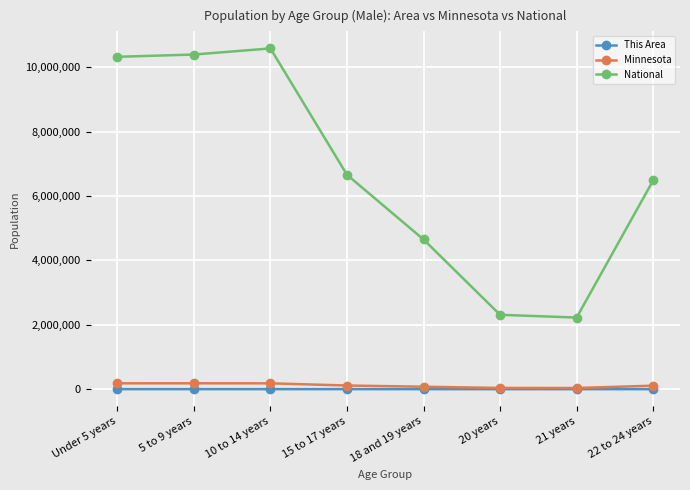

What is the label of the 2nd point from the right?

21 years